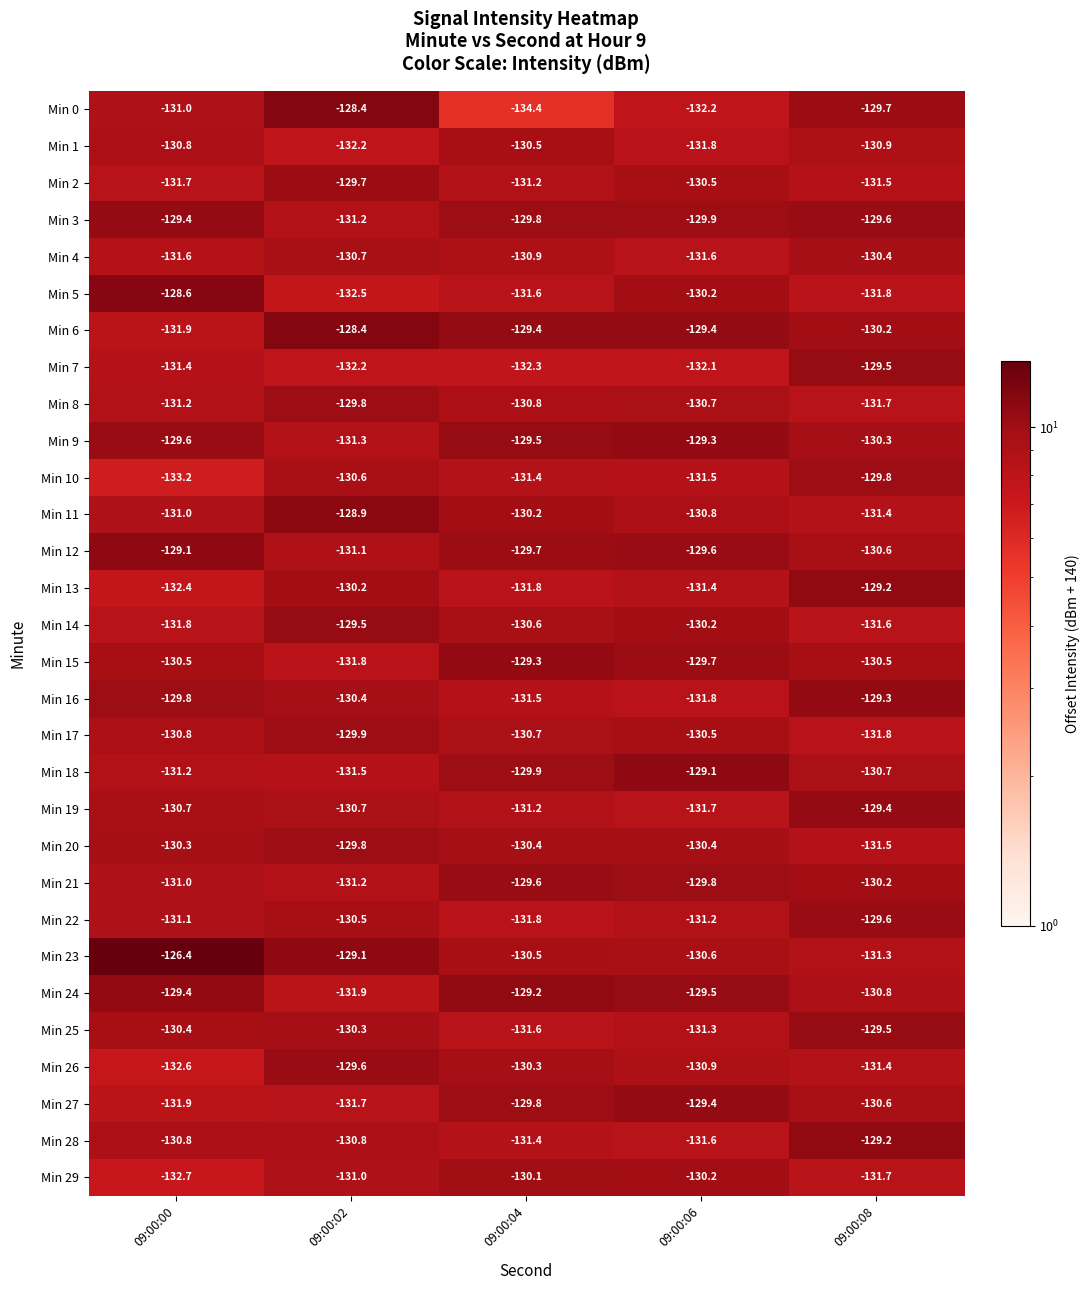

How many distinct data groups are displayed?

30